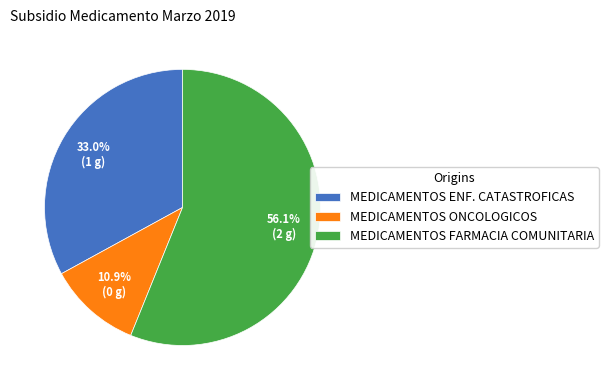

How much of the chart is everything except MEDICAMENTOS ONCOLOGICOS?

89.1%